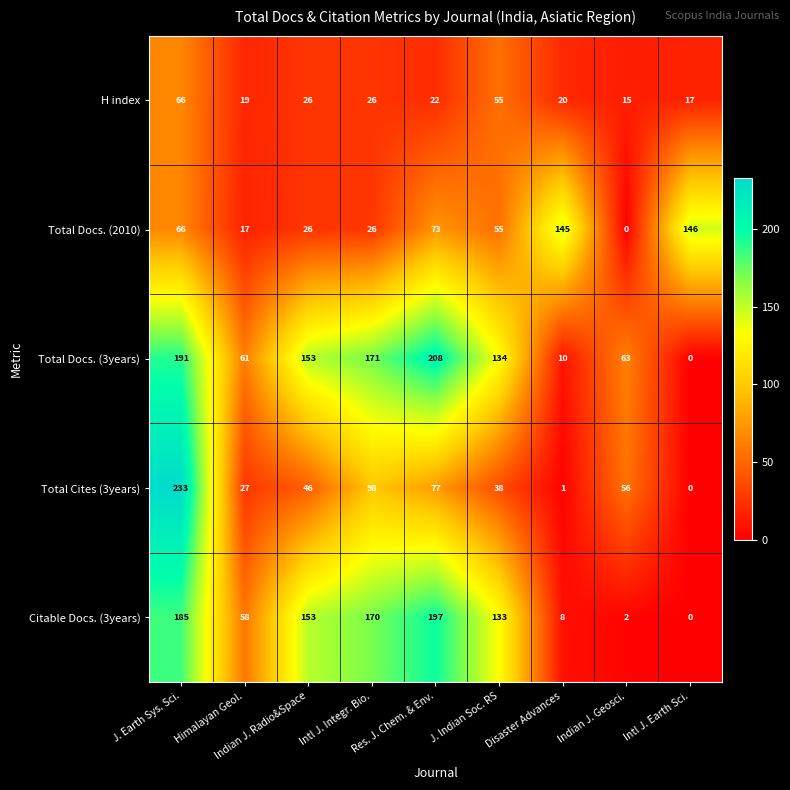

Which series changed the most between J. Indian Soc. RS and Disaster Advances?

Citable Docs. (3years)